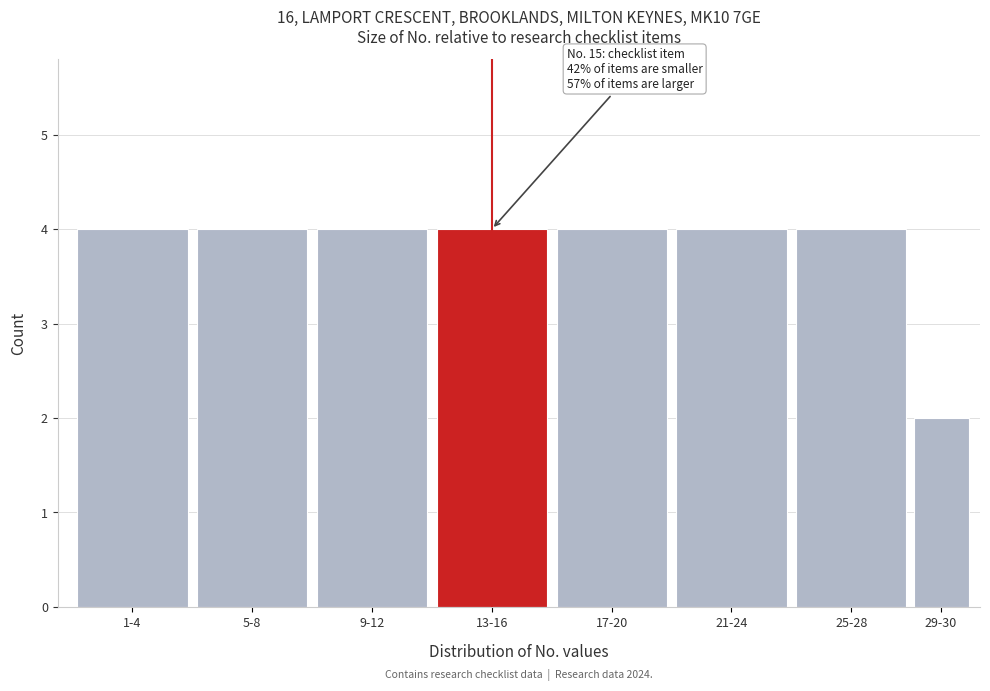

Reading right to left, what are all the values shown in this chart?

29-30=2	25-28=4	21-24=4	17-20=4	13-16=4	9-12=4	5-8=4	1-4=4